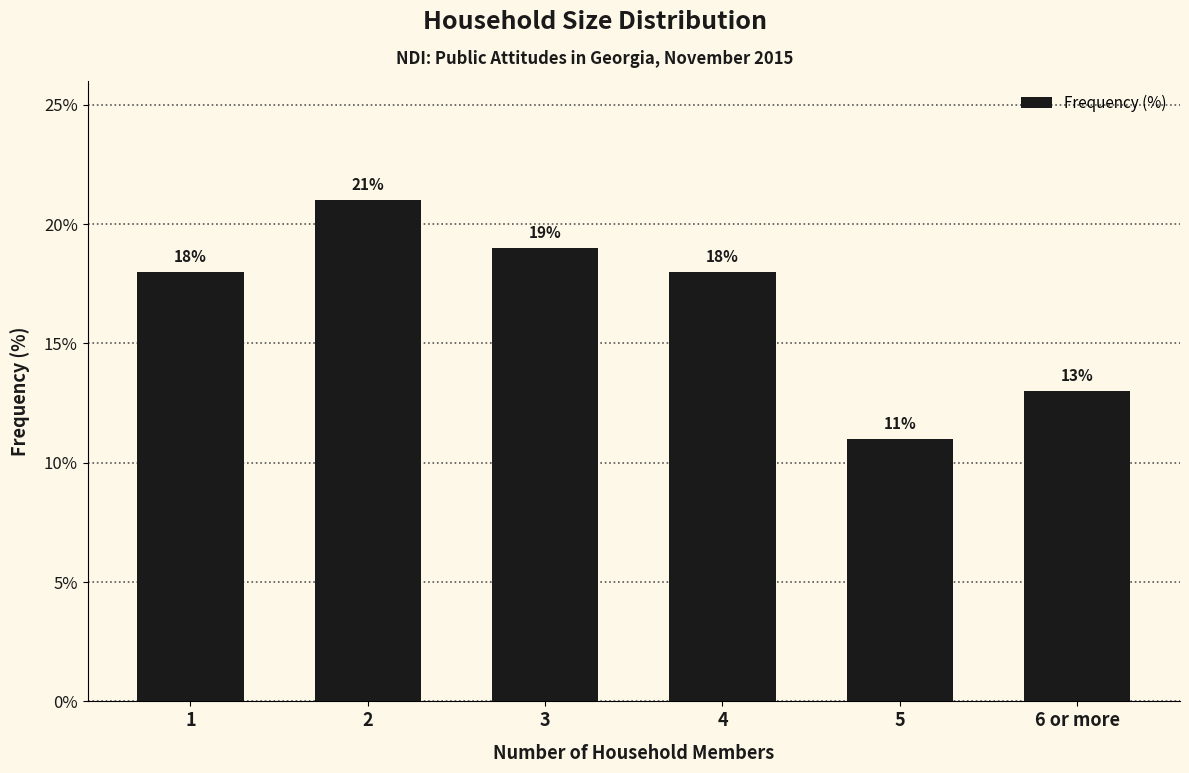

The value at 5 is 11. True or false?

True